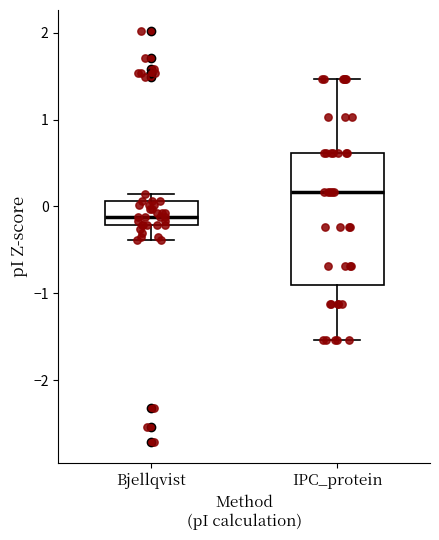

Where is the lower edge of the box for Bjellqvist on the y-axis? The values are not printed on the chart, so give them approximately, as read against the axis.

-0.2